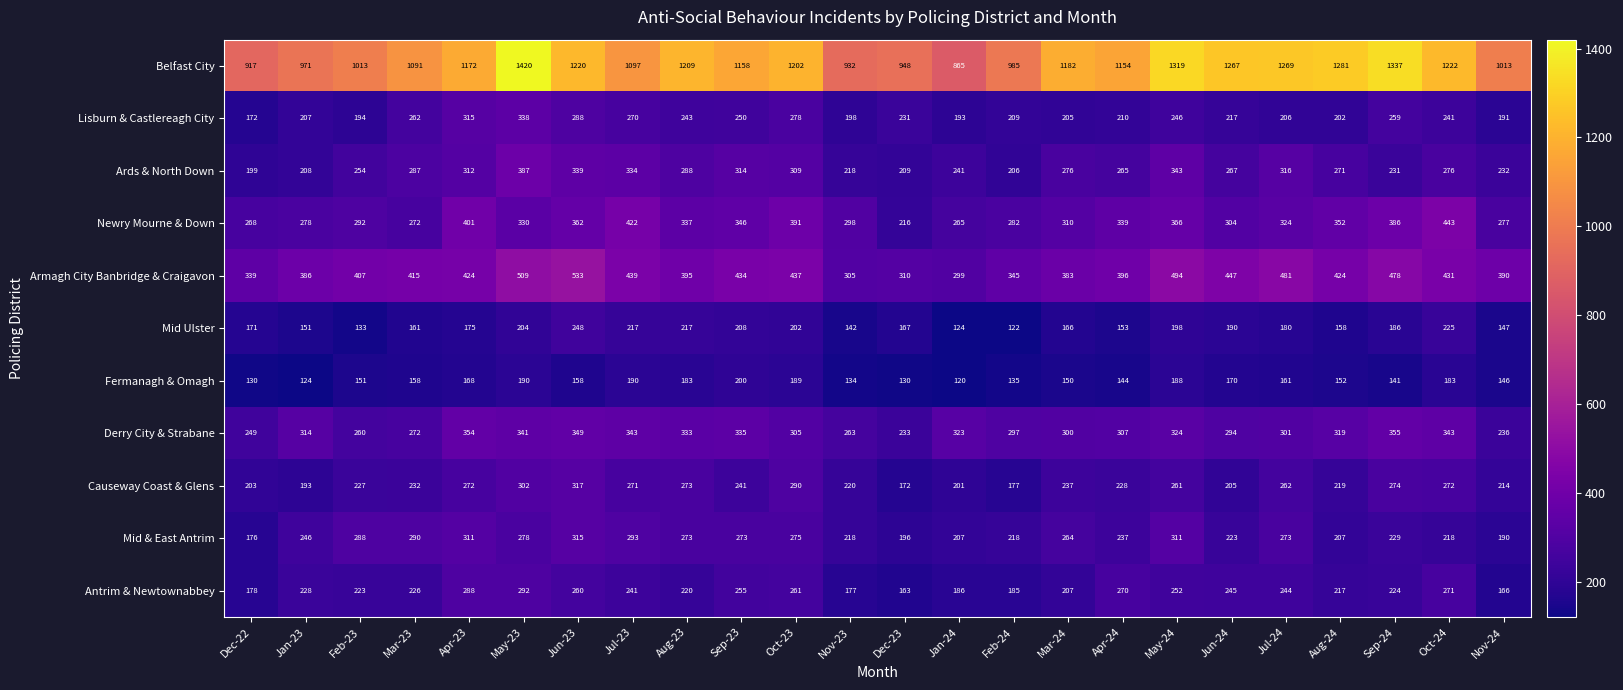

Which series has the largest total across all categories?

Belfast City